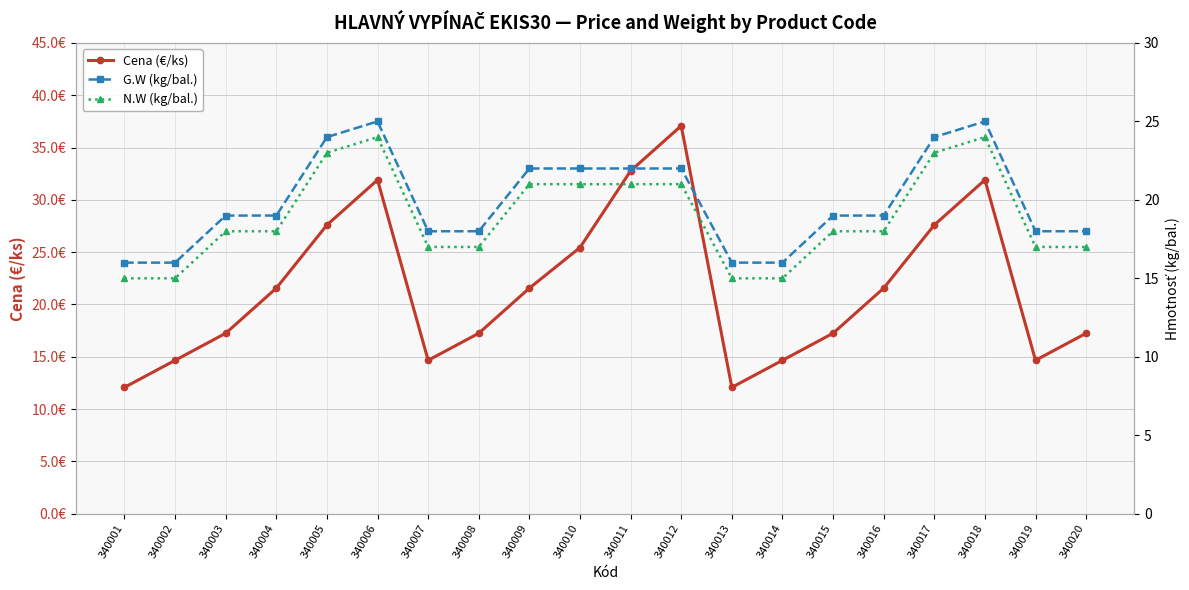

True or false: G.W (kg/bal.) and N.W (kg/bal.) cross at least once.

False